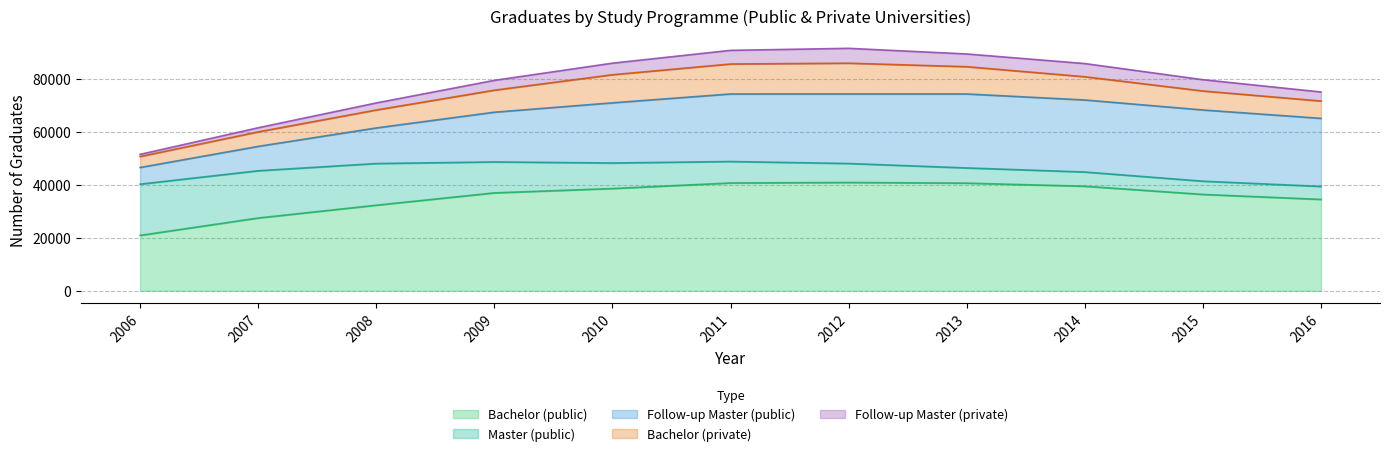

What is the difference between the maximum and minimum values in the Follow-up Master (private) series?

4797